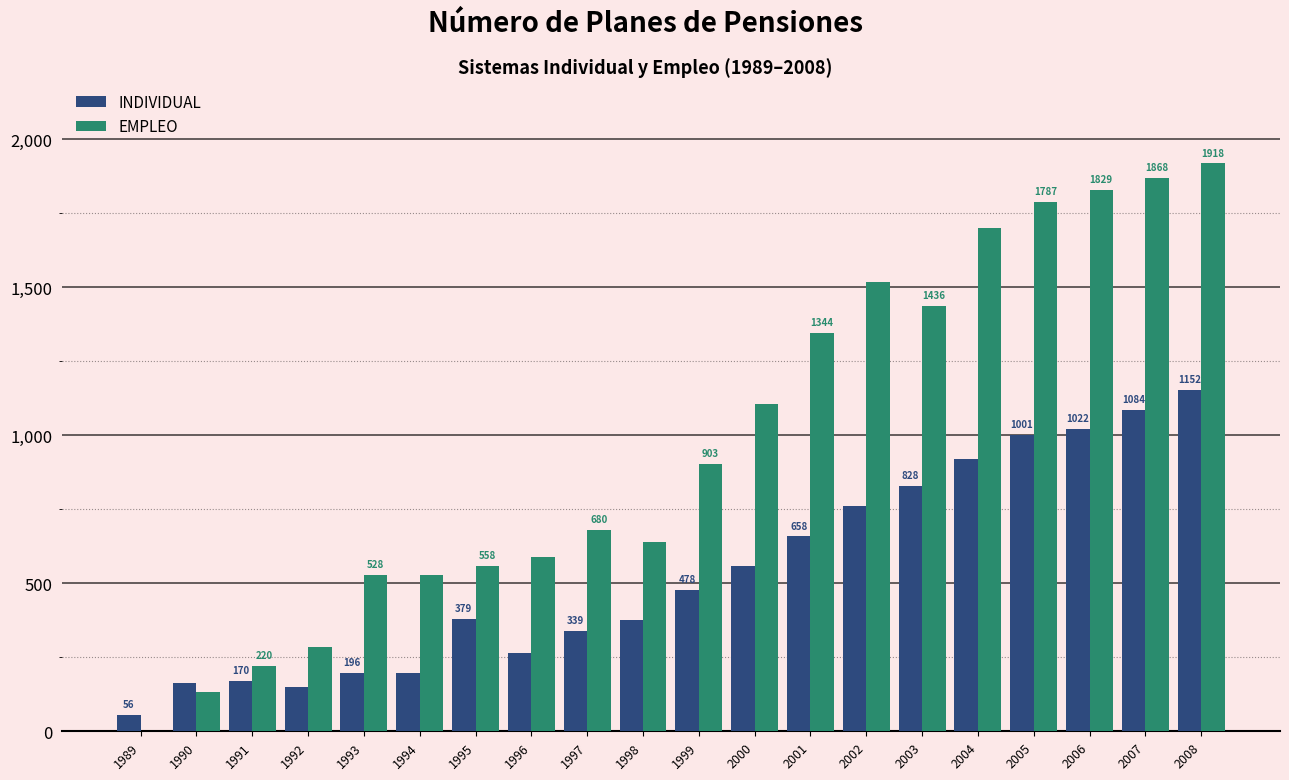

True or false: INDIVIDUAL has a value of 164 at 1990.

True